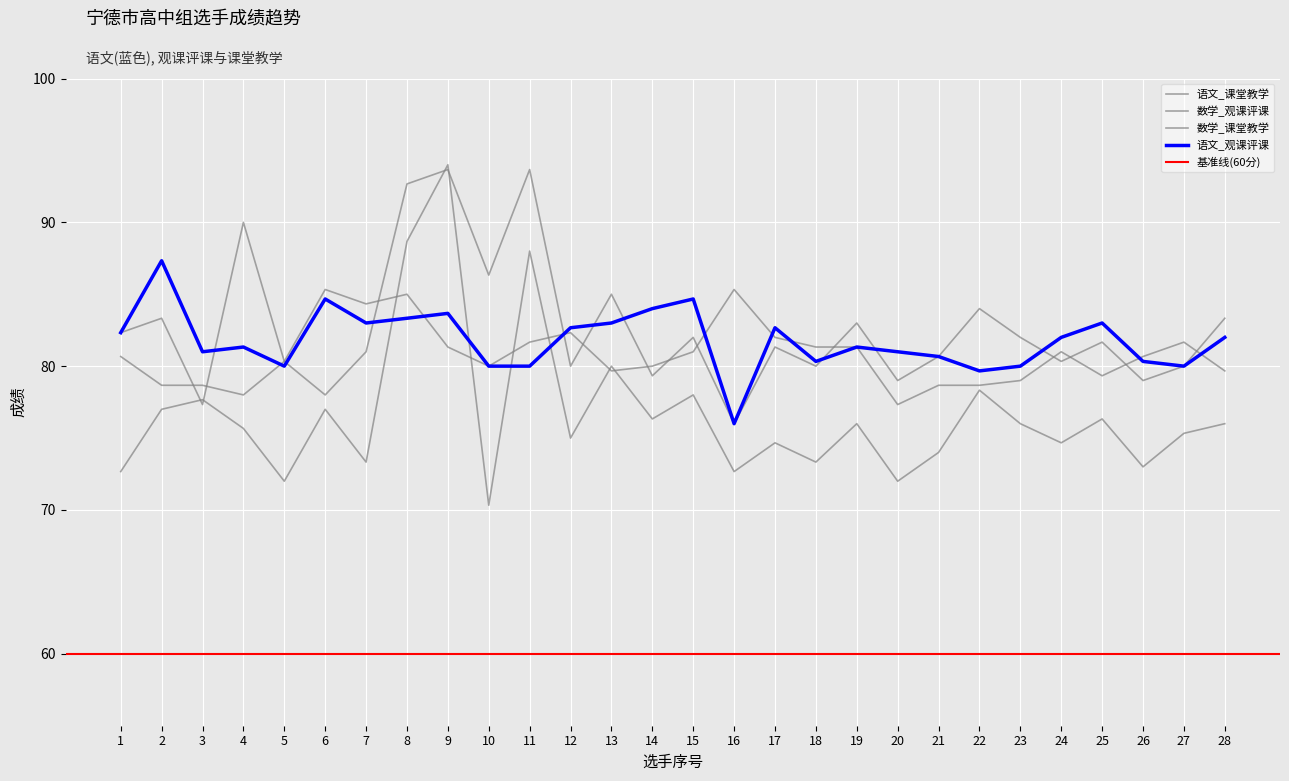

At which label does 数学_课堂教学 reach its minimum?

16